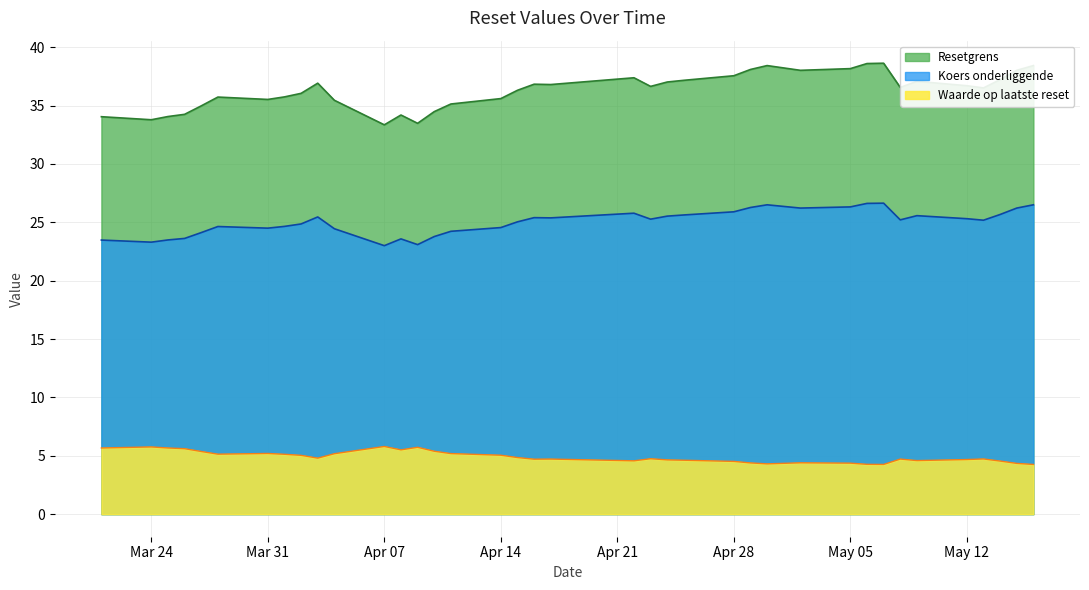

The value of Koers onderliggende at 2025-04-23 is 25.3. True or false?

True